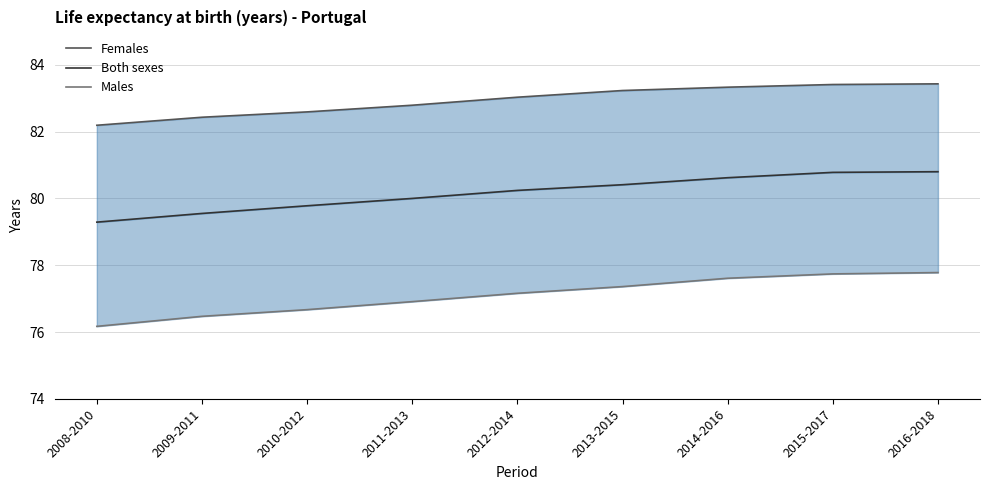

At which category is the sum across all series the highest?

2016-2018